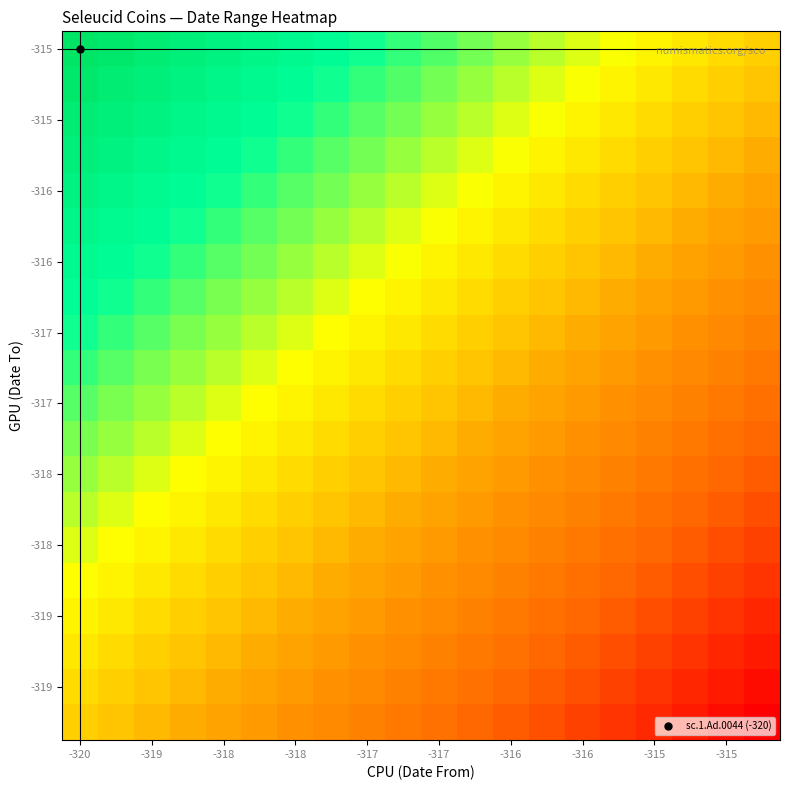

What is the minimum value shown in the chart?

1.0